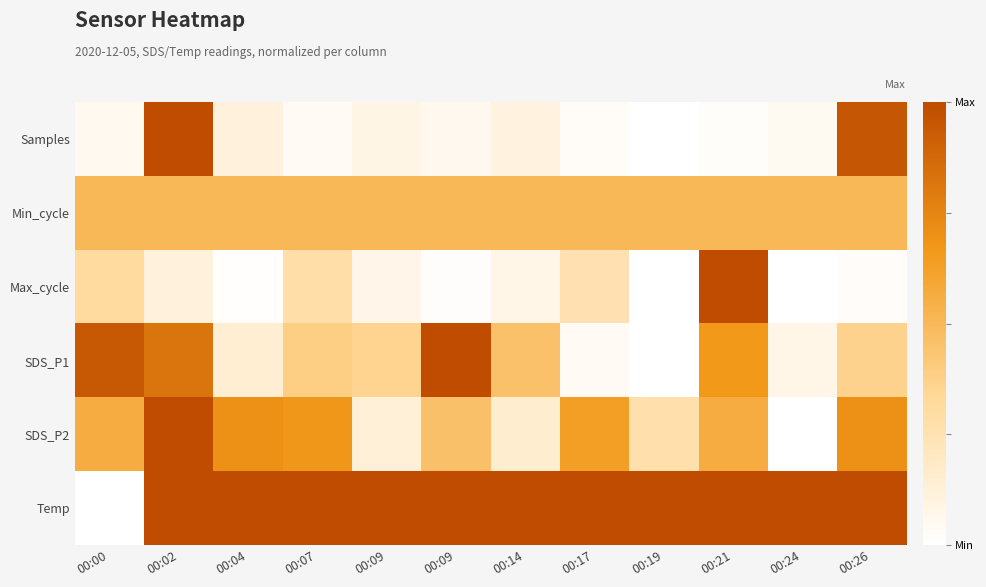

Which series has the widest spread of values?

Samples